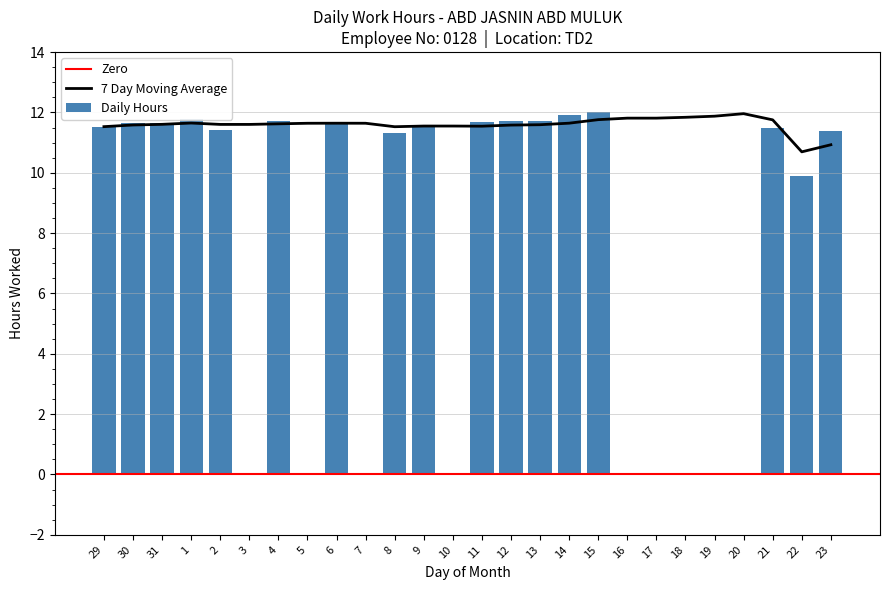

Reading left to right, transcribe all the data shown in this chart.

29=11.5	30=11.6	31=11.7	1=11.8	2=11.4	3=0.0	4=11.7	5=0.0	6=11.7	7=0.0	8=11.3	9=11.5	10=0.0	11=11.7	12=11.7	13=11.7	14=11.9	15=12.0	16=0.0	17=0.0	18=0.0	19=0.0	20=0.0	21=11.5	22=9.9	23=11.4